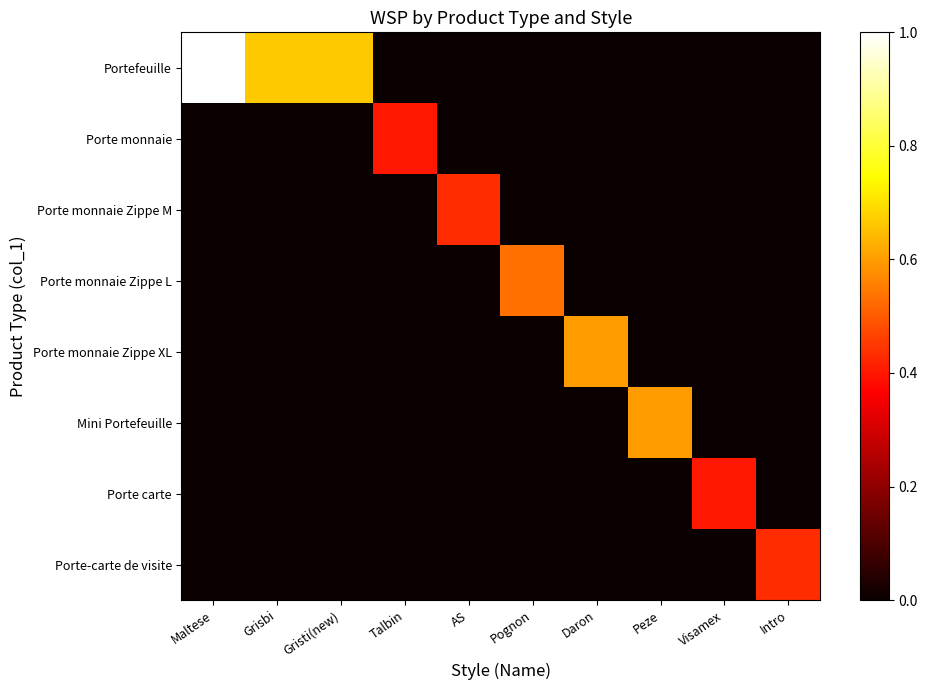

At Grisbi, list the series in order from largest to smallest.

Portefeuille, Porte monnaie, Porte monnaie Zippe M, Porte monnaie Zippe L, Porte monnaie Zippe XL, Mini Portefeuille, Porte carte, Porte-carte de visite